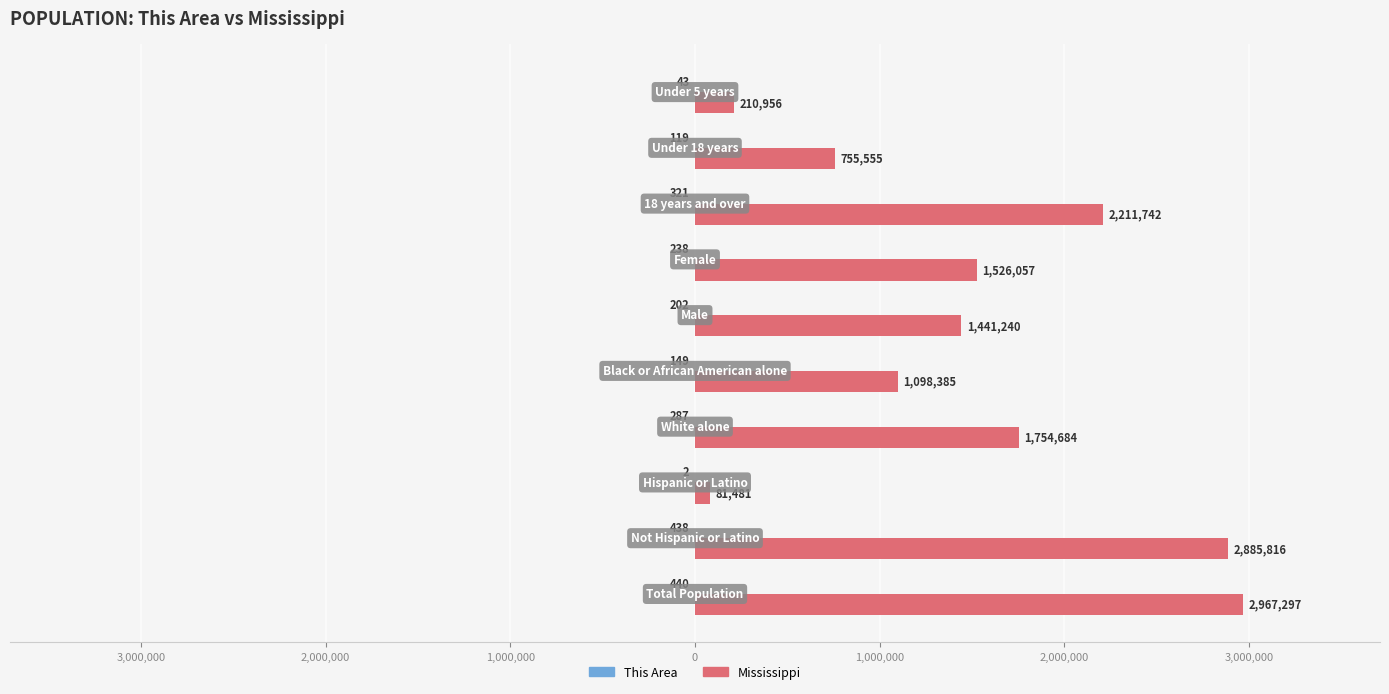

Rank the series by their average value, from highest to lowest.

Mississippi, This Area